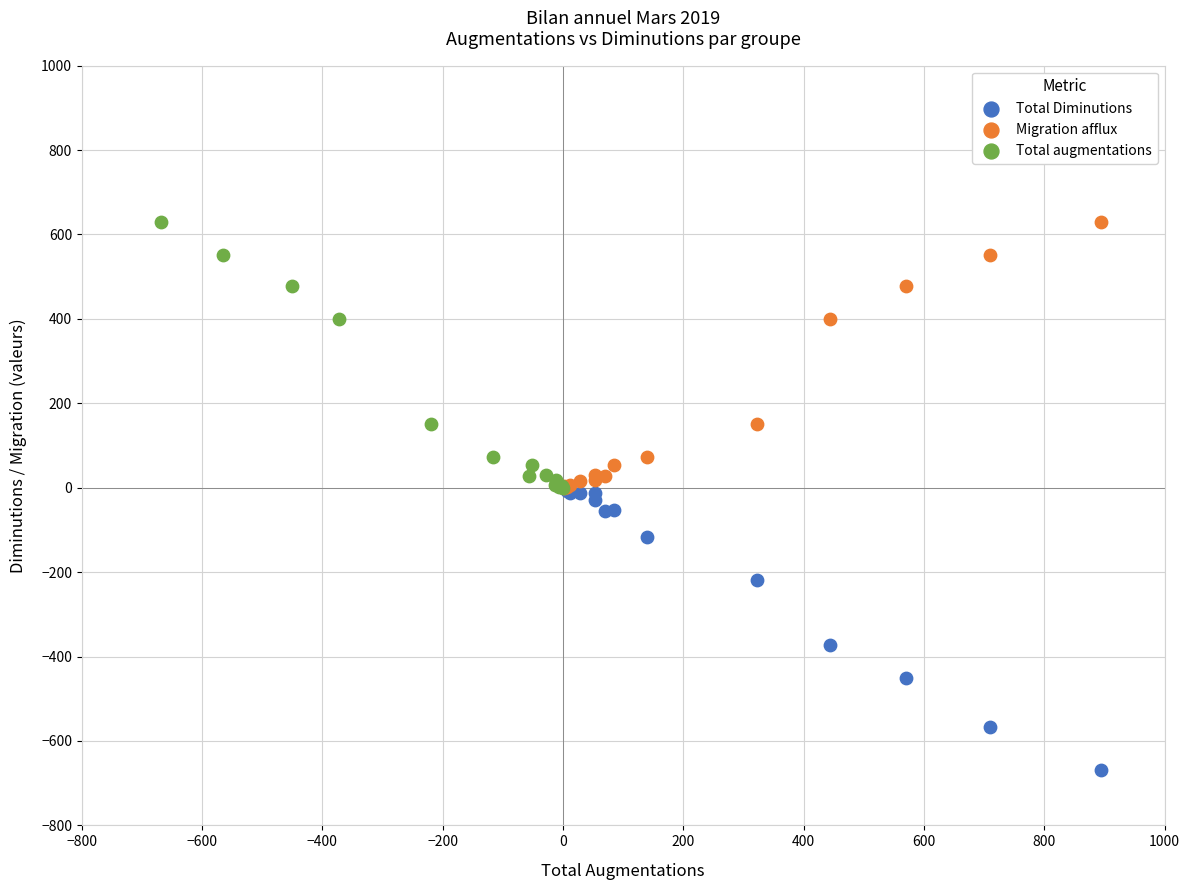

Which series has the largest Y range (max minus min)?

Total Diminutions